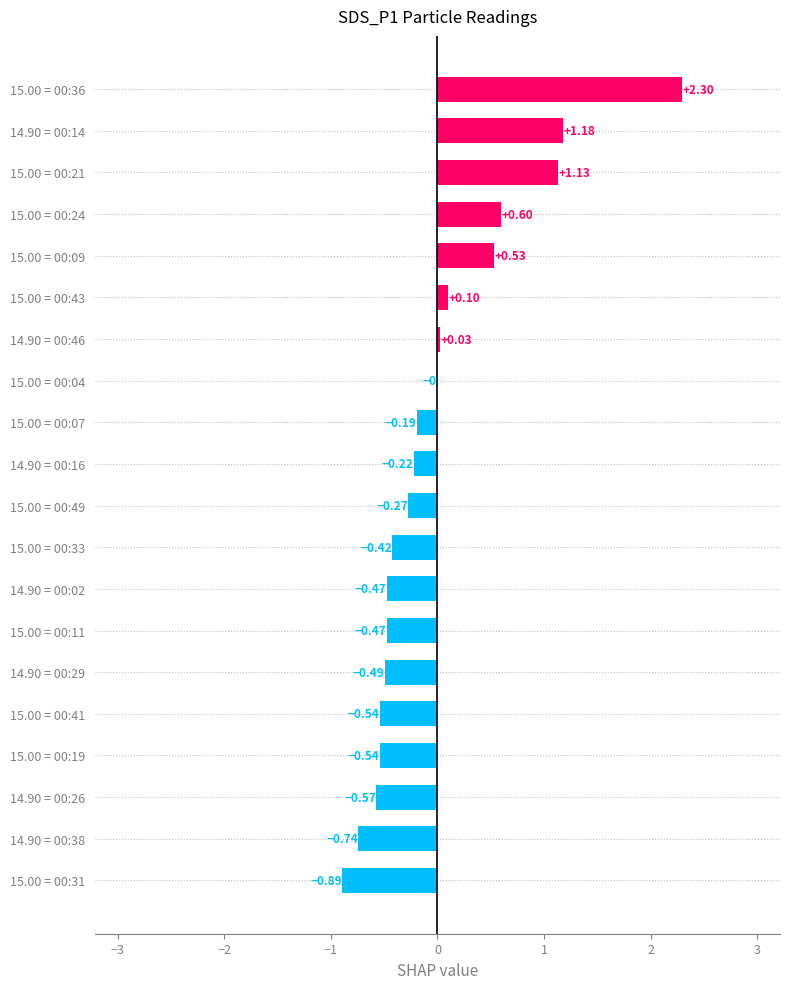

What is the sum of the values at 15.00 = 00:41 and 15.00 = 00:31?

-1.4